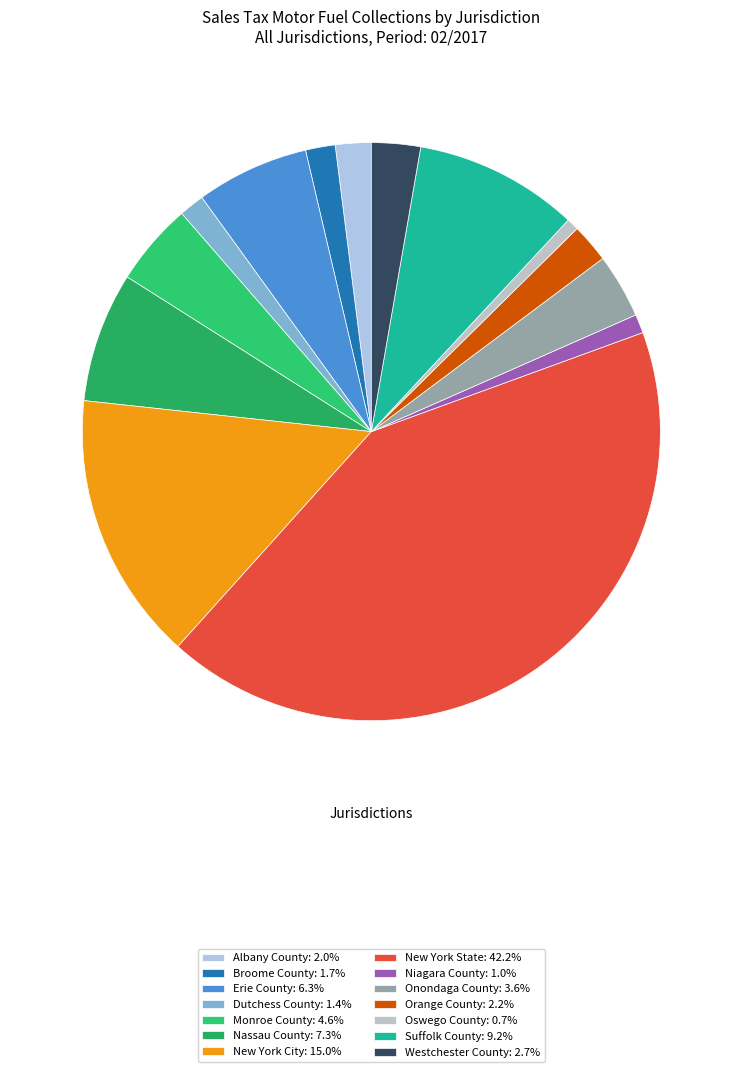

How many segments does this pie chart have?

14